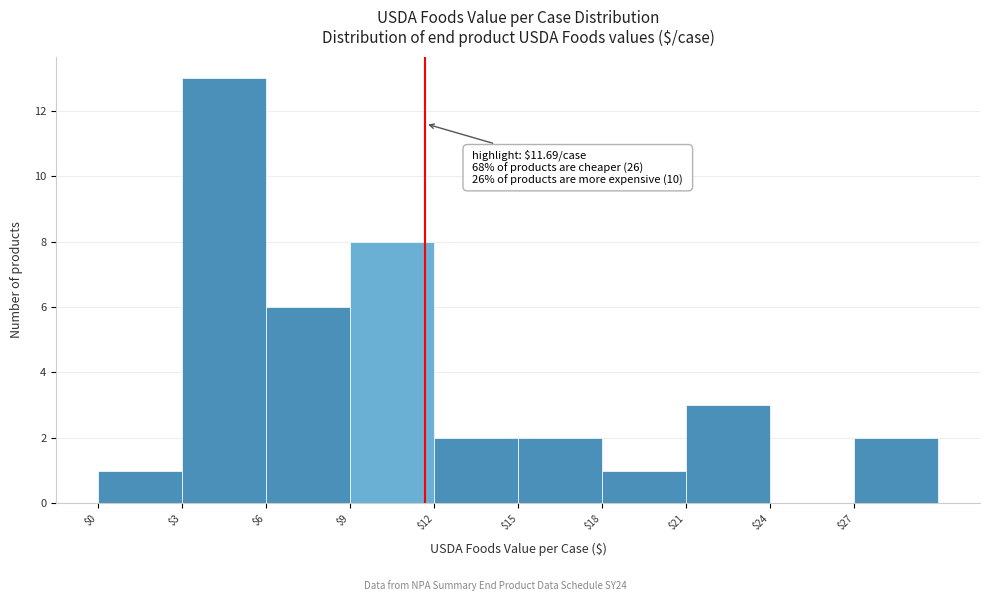

Over which range of the x-axis is the bar tallest?

3 to 6